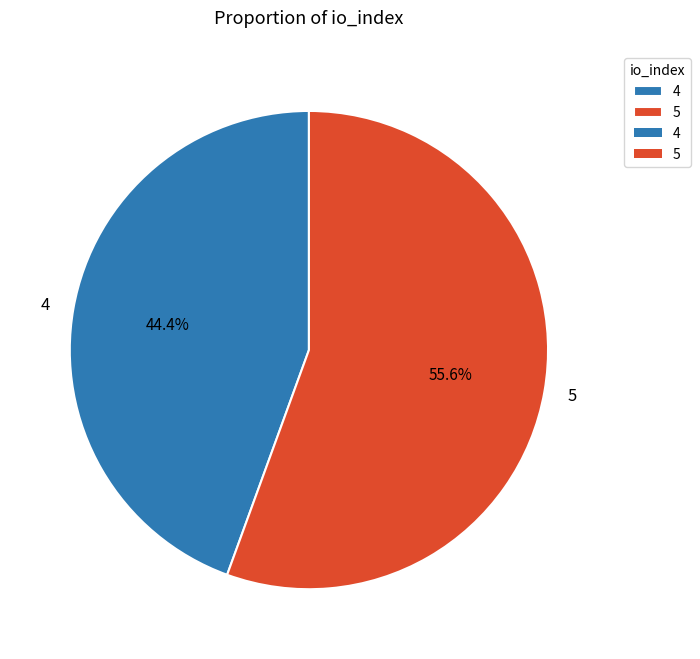

Which has a higher value, 4 or 5?

5